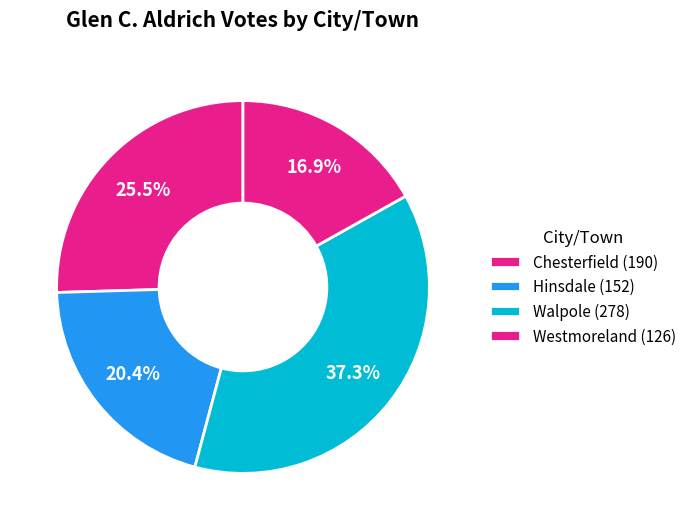

Combined, do Chesterfield and Westmoreland account for over 50%?

No